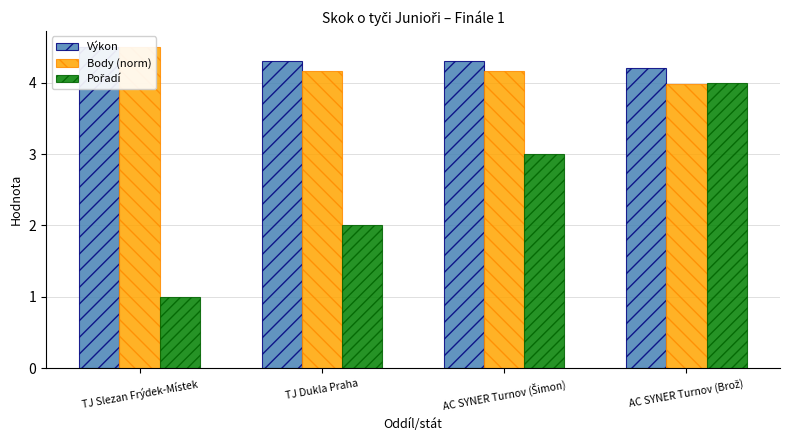

What is the lowest value of the Výkon series?

4.2